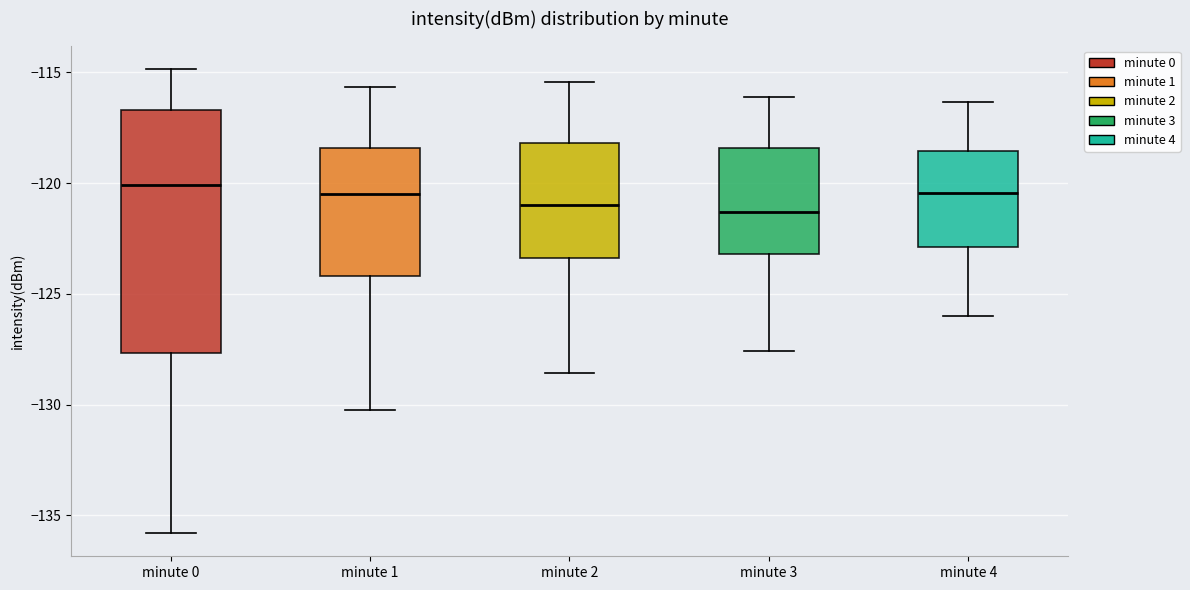

Reading left to right, transcribe this box plot: for each box, give where its median line is, the range the box spans, and where its two whiskers end, as read against the y-axis. The values are not printed on the chart, so give them approximately, as read against the axis.

minute 0: median -120.0, box -127.5 to -116.5, whiskers -136.0 to -115.0
minute 1: median -120.5, box -124.0 to -118.5, whiskers -130.0 to -115.5
minute 2: median -121.0, box -123.5 to -118.0, whiskers -128.5 to -115.5
minute 3: median -121.5, box -123.0 to -118.5, whiskers -127.5 to -116.0
minute 4: median -120.5, box -123.0 to -118.5, whiskers -126.0 to -116.5